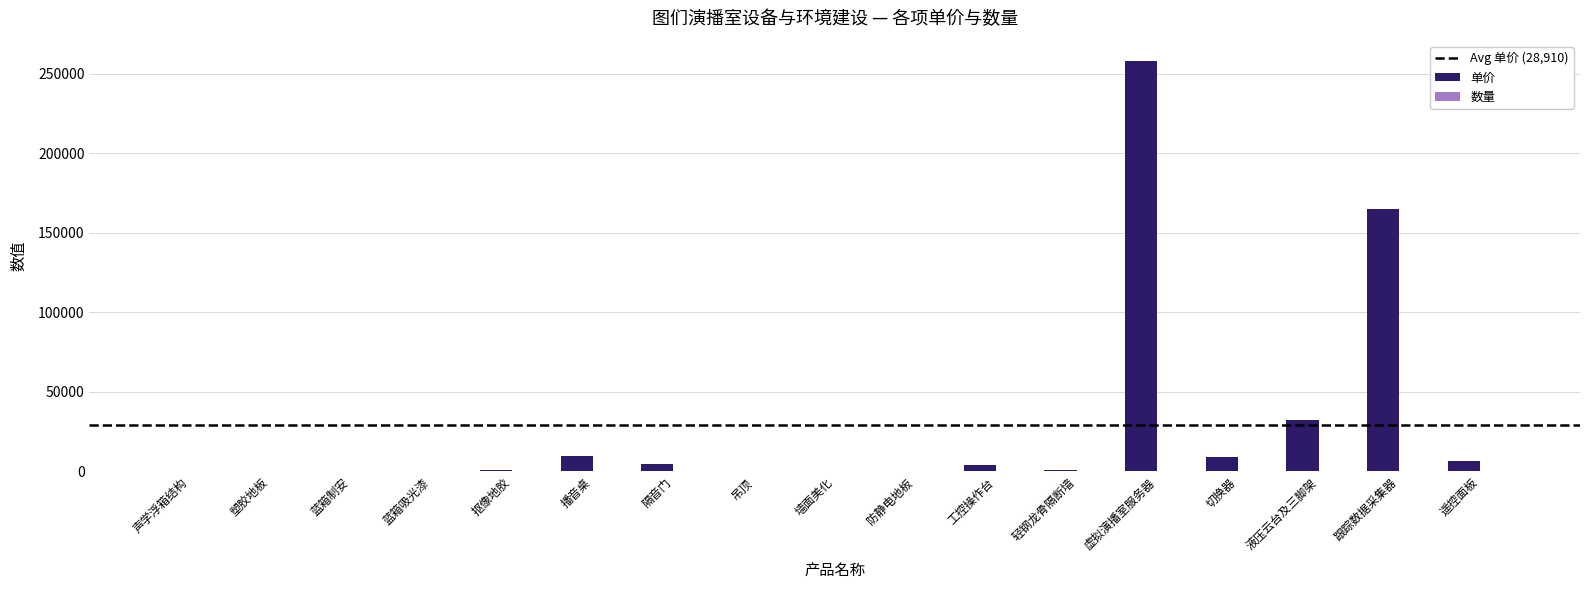

Which series changed the most between 隔音门 and 液压云台及三脚架?

单价